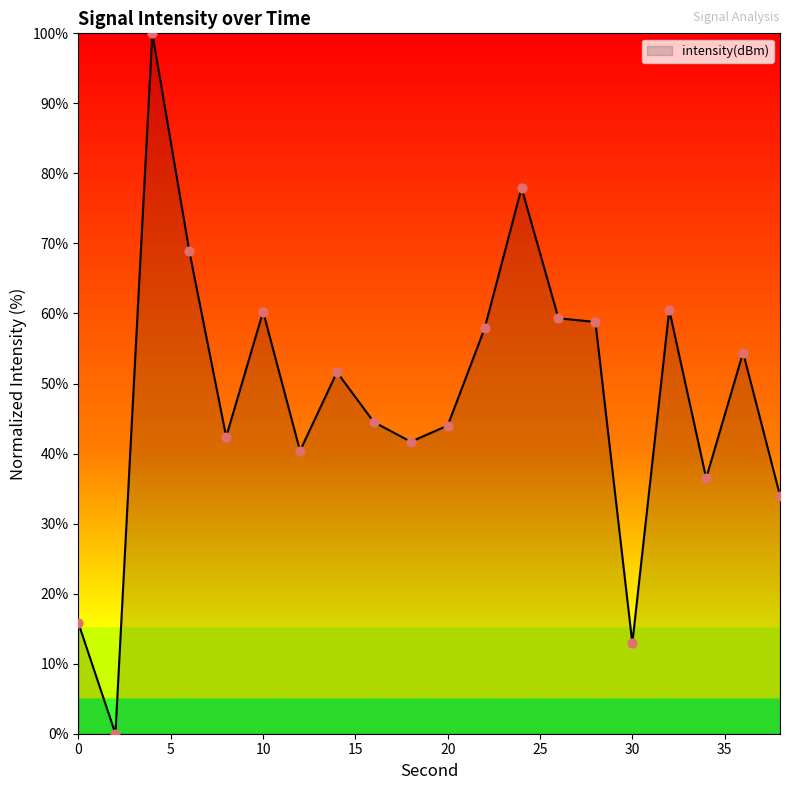

What is the maximum value shown in the chart?

100.0